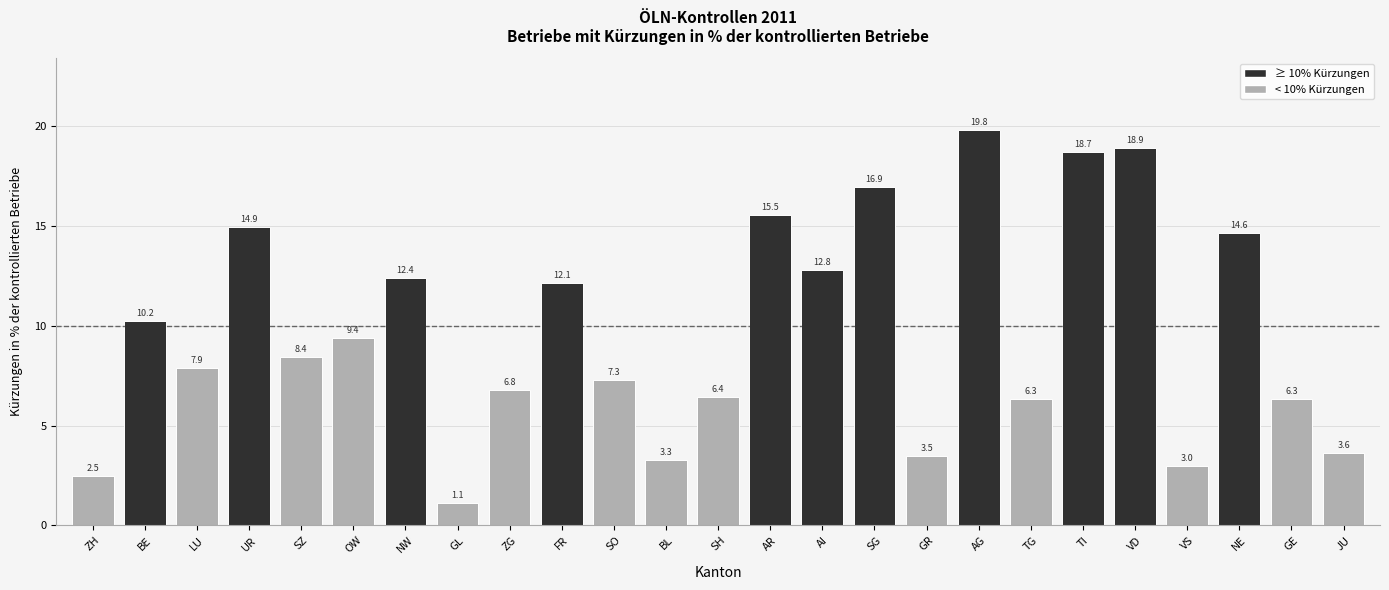

Which label corresponds to the smallest value in the chart?

GL